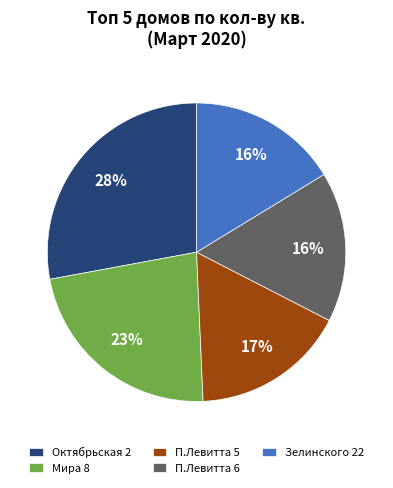

Is Зелинского 22 the majority of the pie?

No